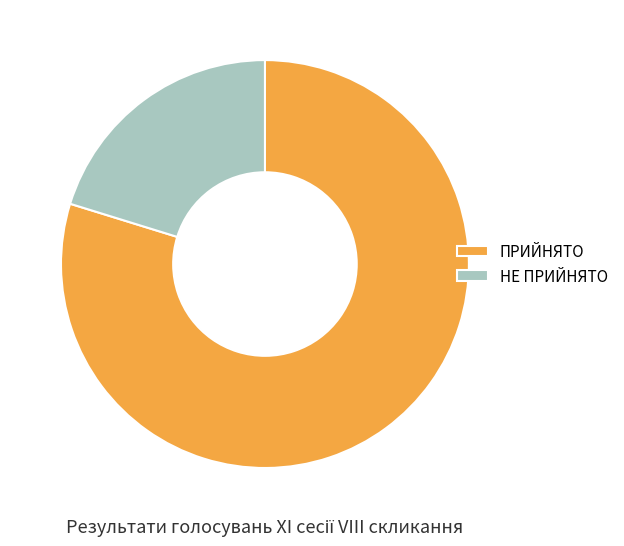

The НЕ ПРИЙНЯТО slice represents 45% of the pie. True or false?

False